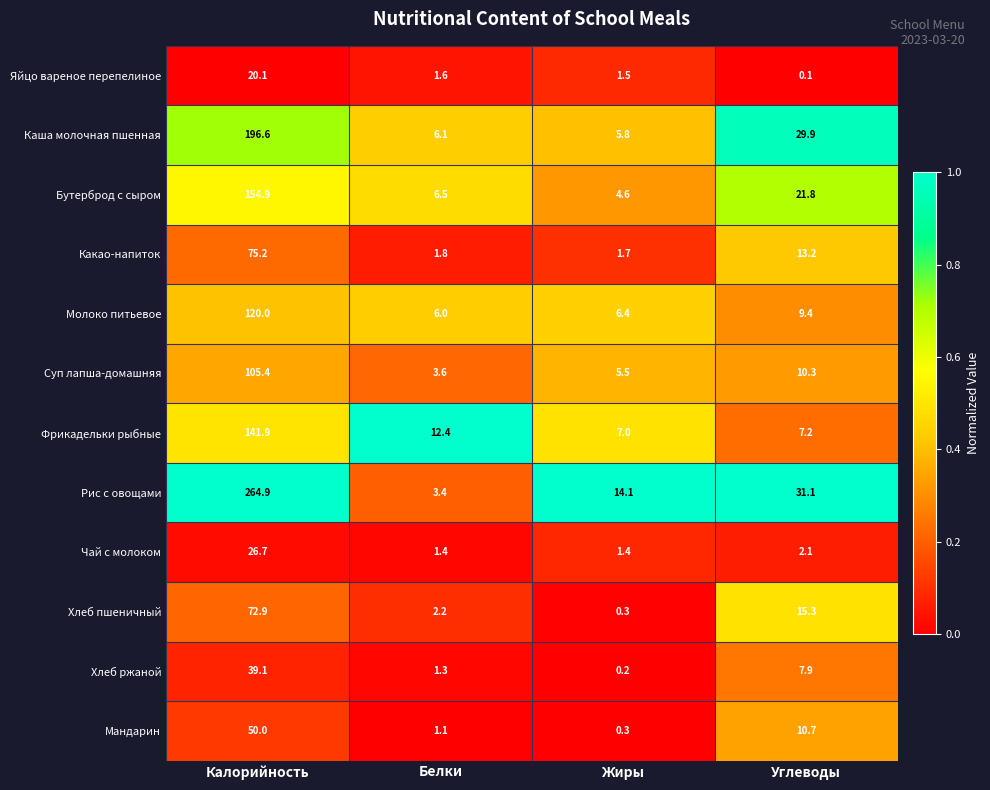

What is the difference between the highest and lowest values at Углеводы?

31.0